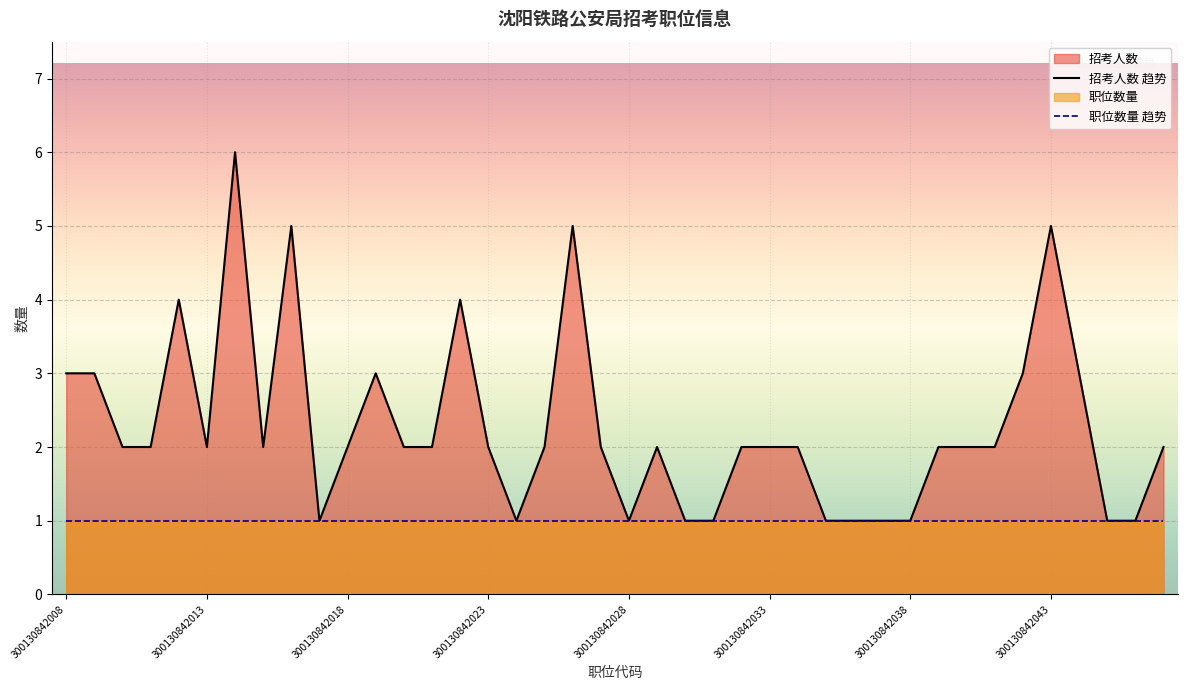

At which category does the chart reach its minimum across all series?

300130842017